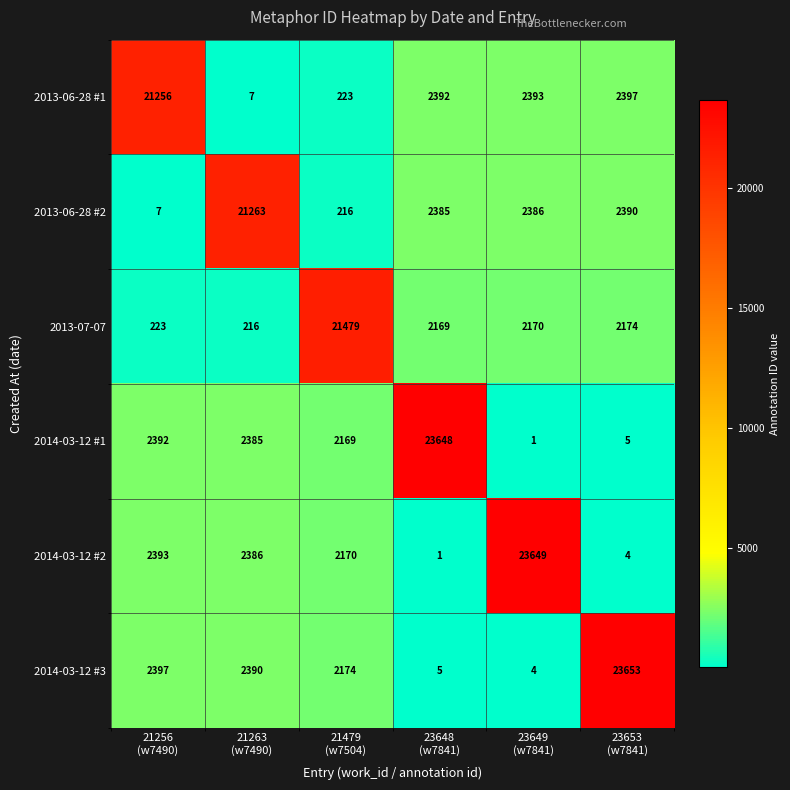

Count the number of categories in the chart.

6